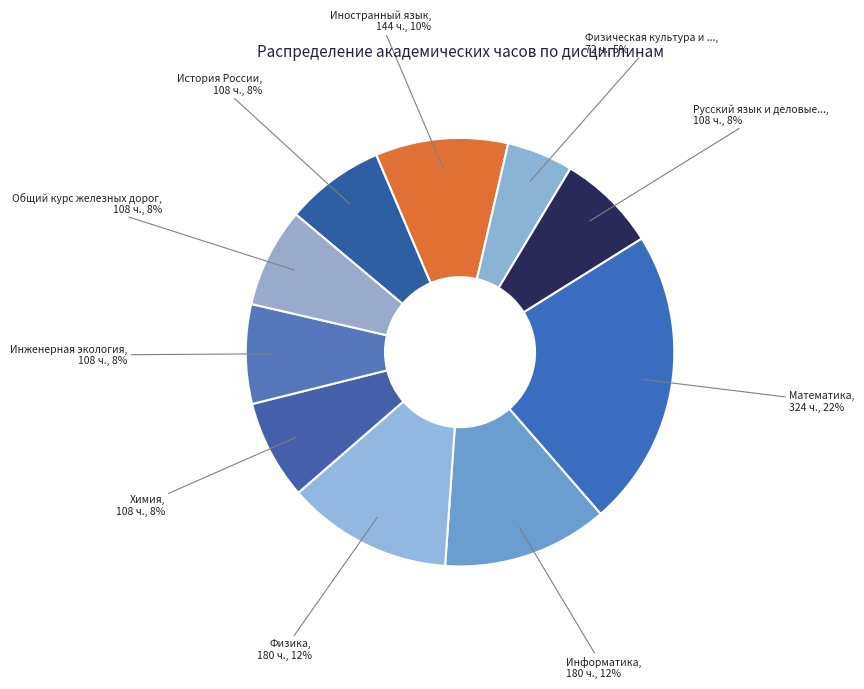

Count the number of slices in the pie.

10